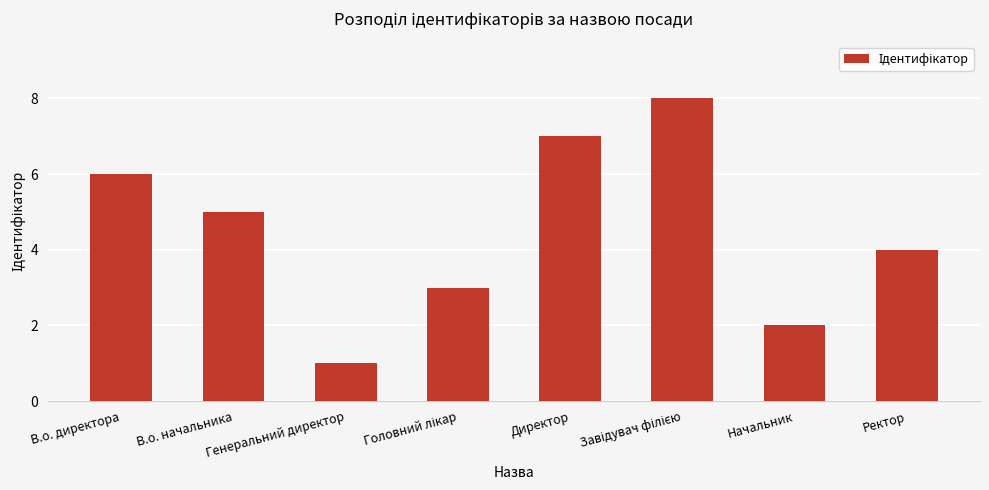

The chart shows a value of 7 at Директор. True or false?

True